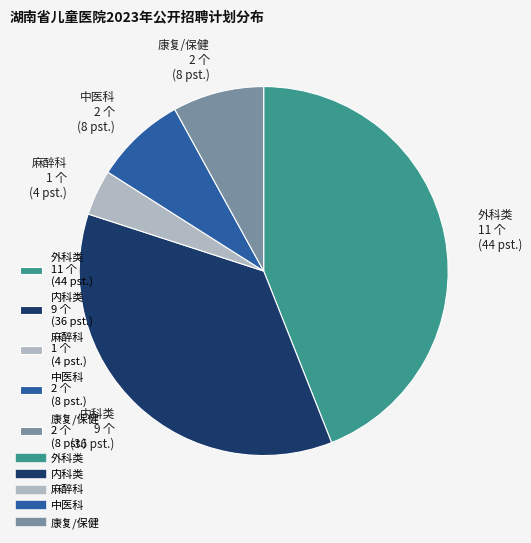

Which slice is the smallest?

麻醉科 1 个 (4 pst.)